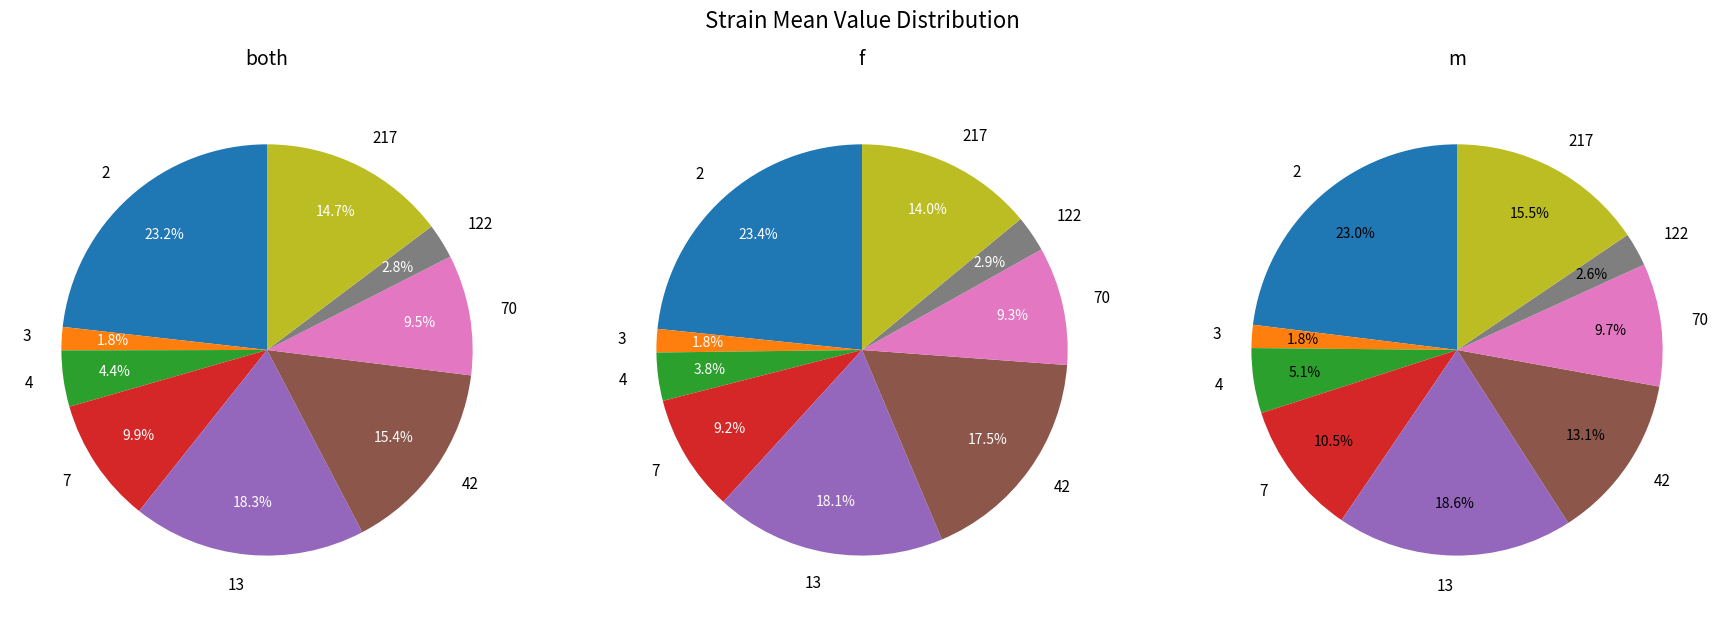

What percentage is NOT represented by 70?

90.5%